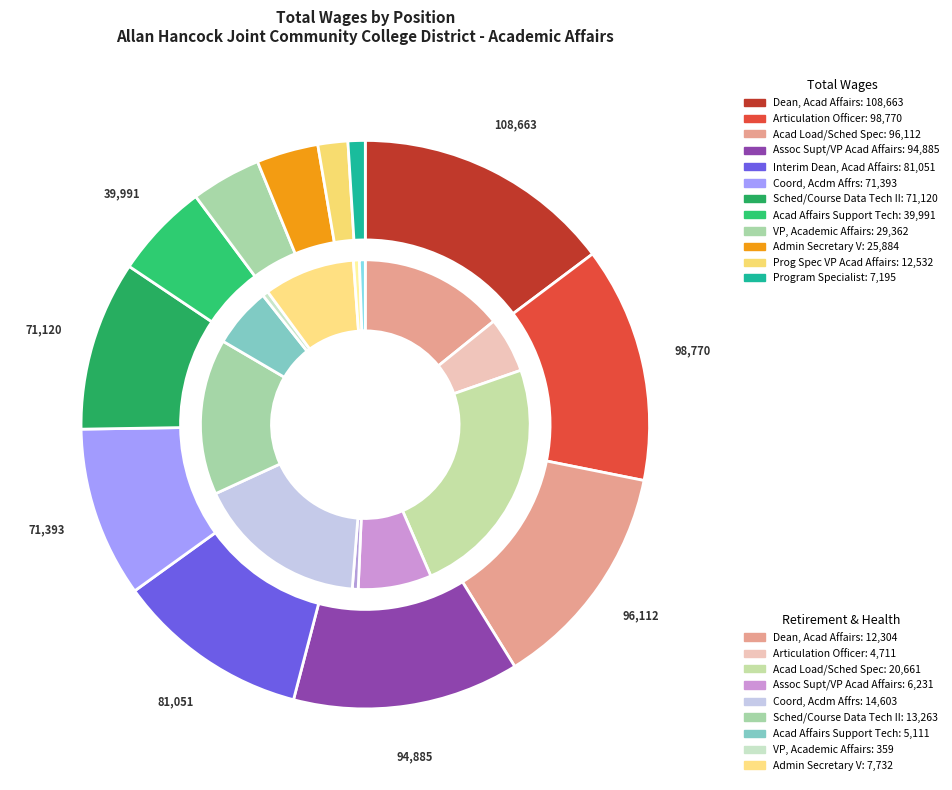

Which category has the biggest portion of the pie?

Dean, Academic Affairs